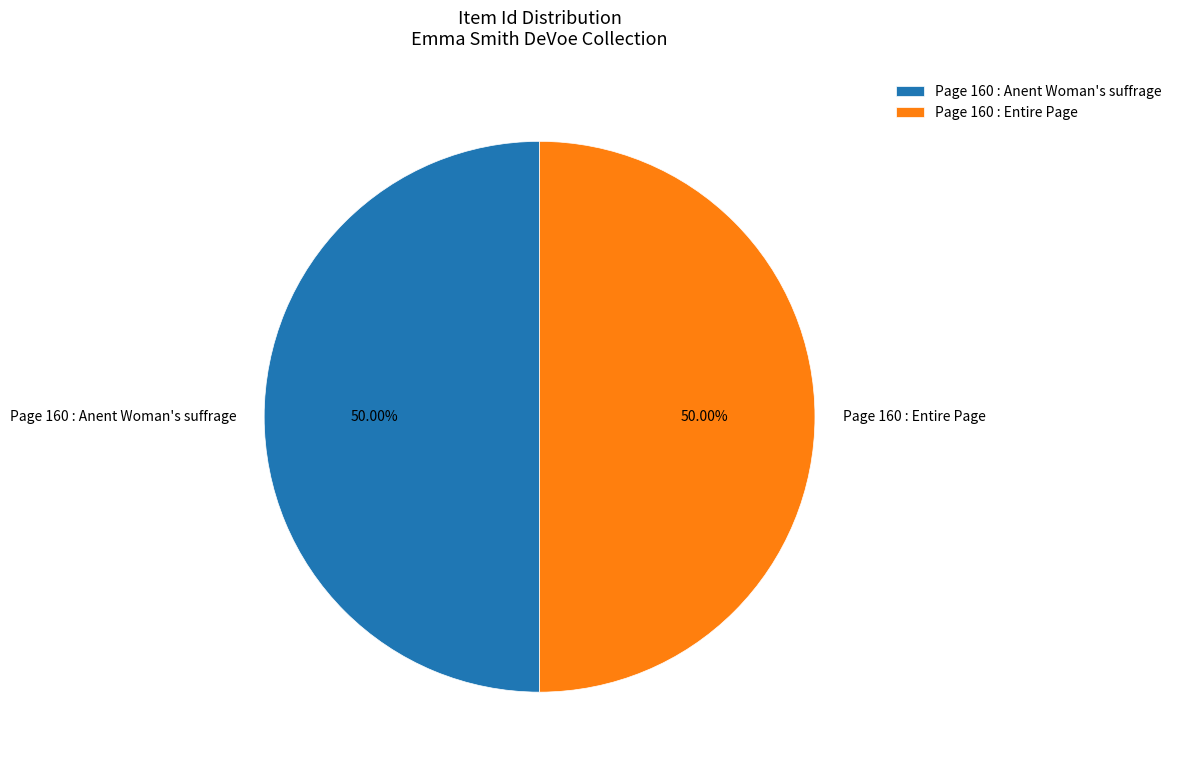

What is the ratio of the value at Page 160 : Entire Page to the value at Page 160 : Anent Woman's suffrage?

1.0